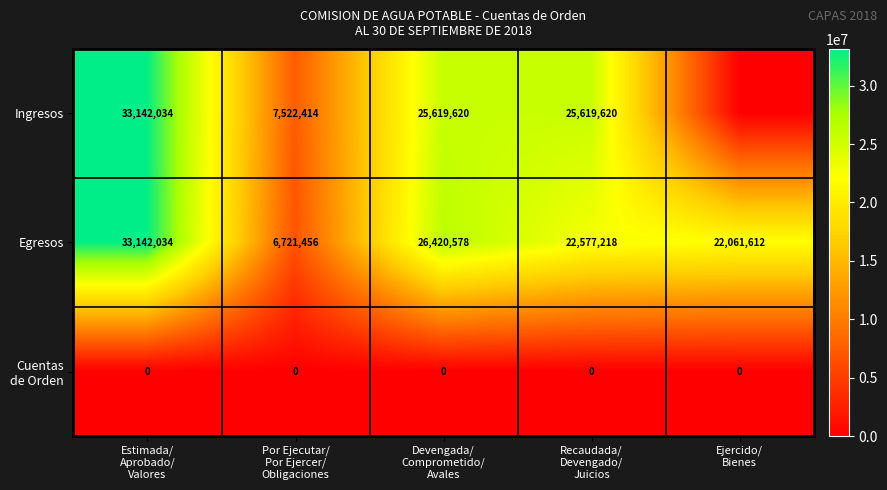

What is the average value of the Egresos series?

22184580